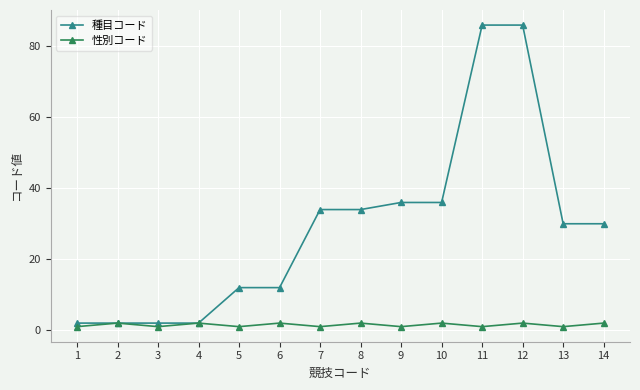

What is the sum of all 種目コード values?

404